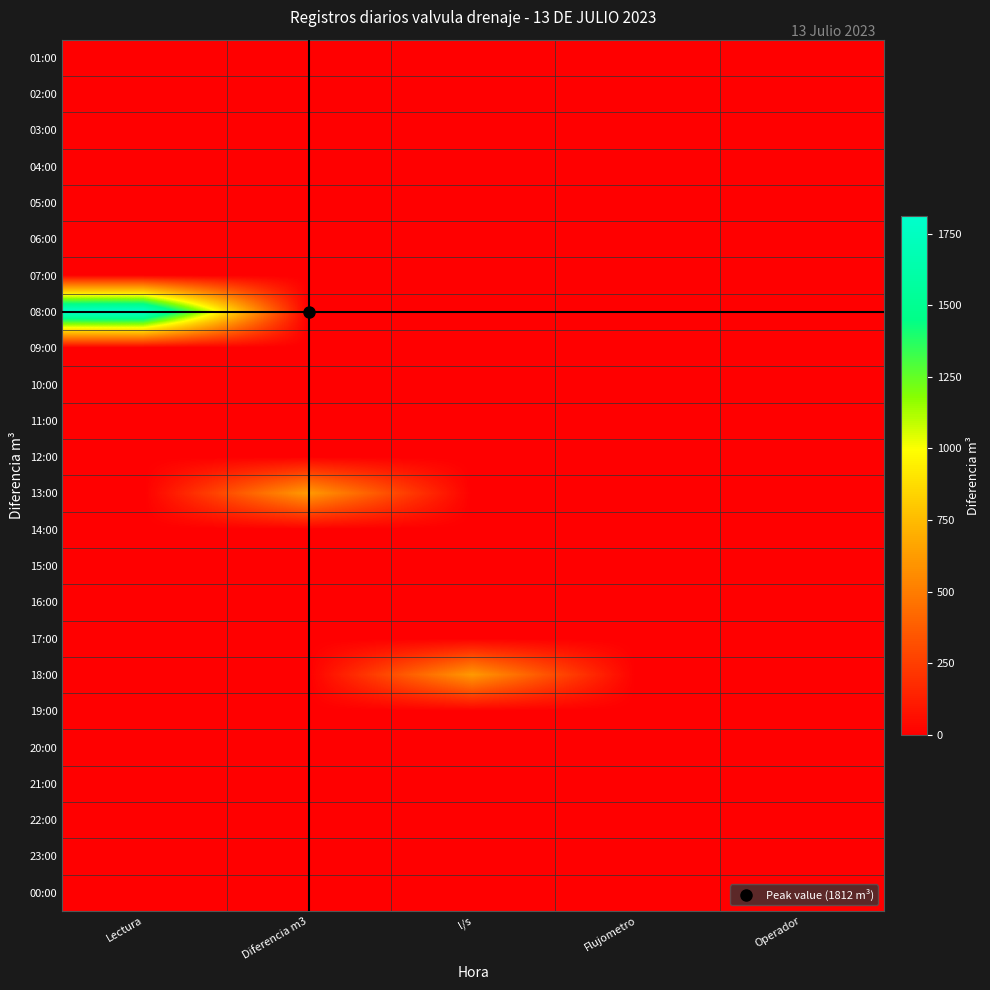

Rank the series at l/s from highest to lowest value.

18:00, 01:00, 02:00, 03:00, 04:00, 05:00, 06:00, 07:00, 08:00, 09:00, 10:00, 11:00, 12:00, 13:00, 14:00, 15:00, 16:00, 17:00, 19:00, 20:00, 21:00, 22:00, 23:00, 00:00